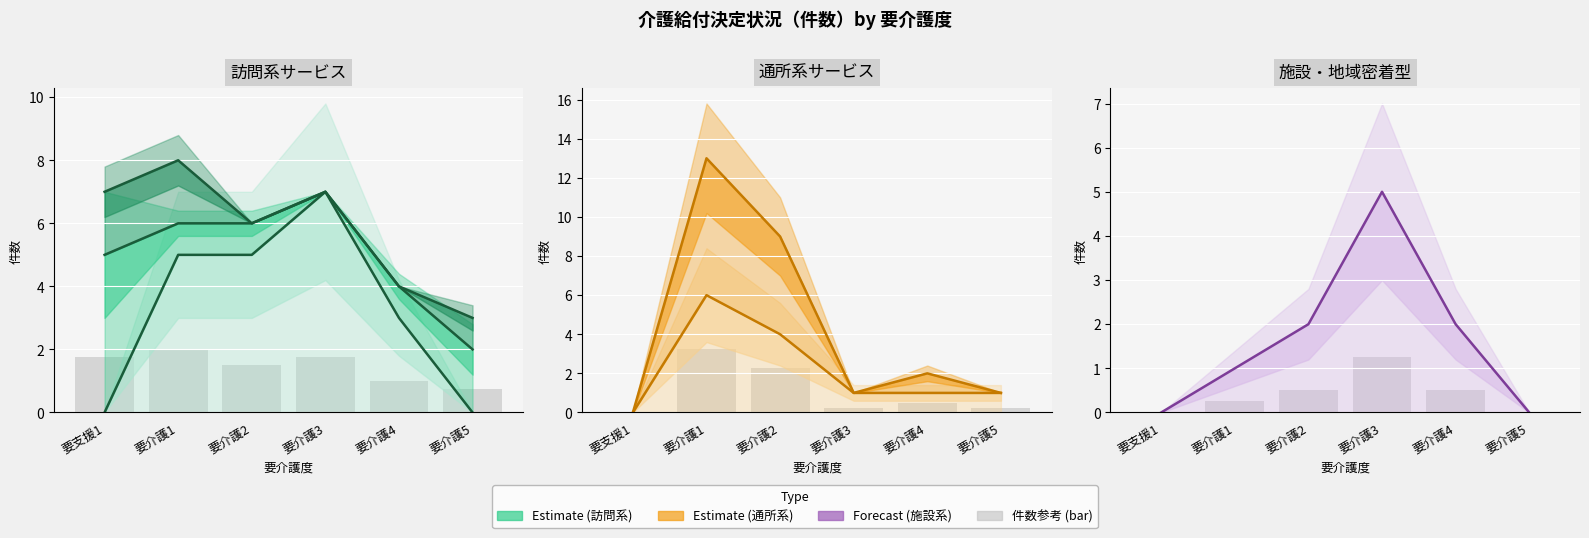

Reading left to right, transcribe all the data shown in this chart.

訪問介護: 要支援1=0	要介護1=5	要介護2=5	要介護3=7	要介護4=3	要介護5=0
通所介護: 要支援1=0	要介護1=6	要介護2=4	要介護3=1	要介護4=1	要介護5=1
地域密着型通所介護: 要支援1=0	要介護1=13	要介護2=9	要介護3=1	要介護4=2	要介護5=1
認知症対応型共同生活介護: 要支援1=0	要介護1=1	要介護2=2	要介護3=5	要介護4=2	要介護5=0